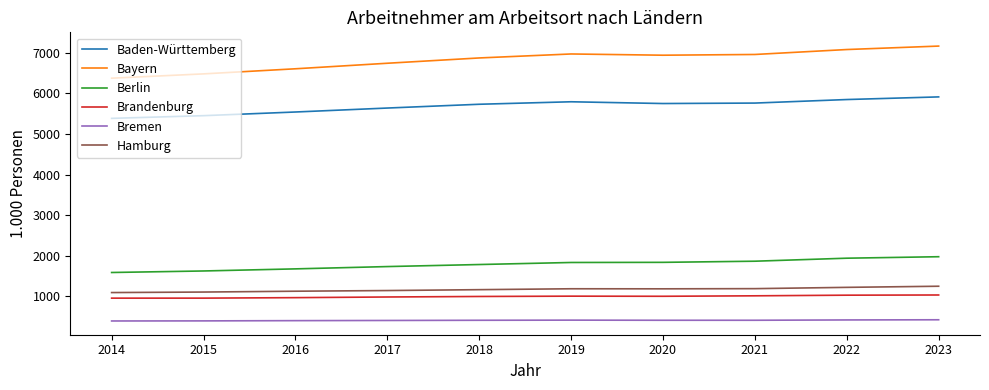

Is the value of Berlin at 2018 greater than the value of Bremen at 2022?

Yes